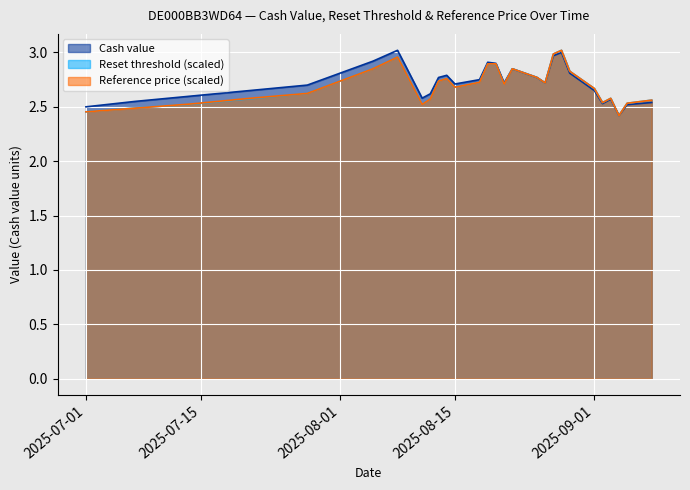

True or false: Reference price has more than 0 points higher than both neighbors.

True